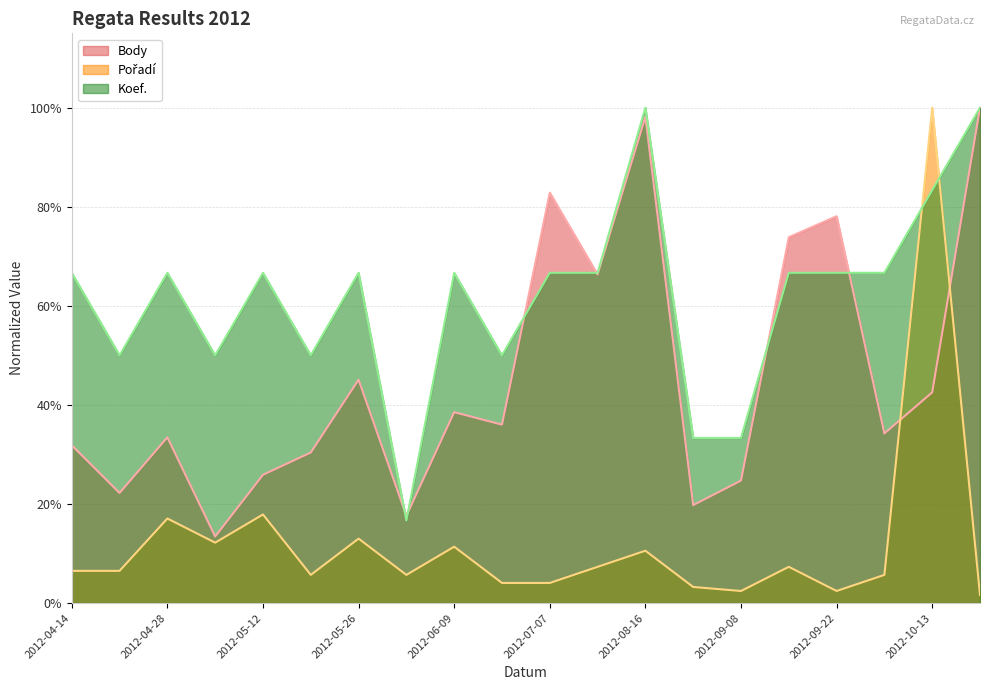

Does the chart have visible grid lines?

Yes